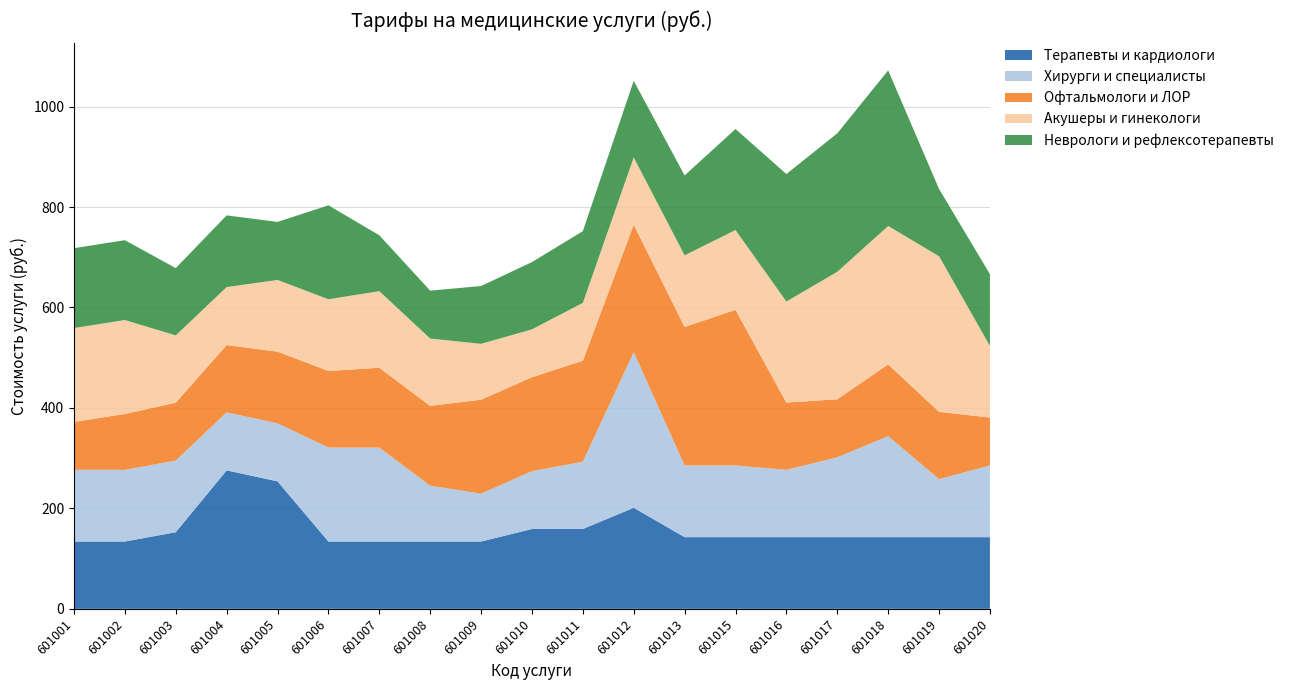

Reading left to right, extract all data points from this chart.

Терапевты и кардиологи: 134.0	134.0	152.6	275.6	253.8	134.0	134.0	134.0	134.0	158.9	158.9	201.2	142.7	142.7	142.7	142.7	142.7	142.7	142.7
Хирурги и специалисты: 142.7	142.7	142.7	115.5	115.5	187.0	187.0	111.2	95.3	115.1	134.0	309.8	142.7	142.7	134.0	158.9	201.2	115.5	142.7
Офтальмологи и ЛОР: 95.3	111.2	115.1	134.0	142.7	152.6	158.9	158.9	187.0	187.0	201.2	253.8	275.6	309.8	134.0	115.5	142.7	134.0	95.3
Акушеры и гинекологи: 187.0	187.0	134.0	115.5	142.7	142.7	152.6	134.0	111.2	95.3	115.1	134.0	142.7	158.9	201.2	253.8	275.6	309.8	142.7
Неврологи и рефлексотерапевты: 158.9	158.9	134.0	142.7	115.5	187.0	111.2	95.3	115.1	134.0	142.7	152.6	158.9	201.2	253.8	275.6	309.8	134.0	142.7